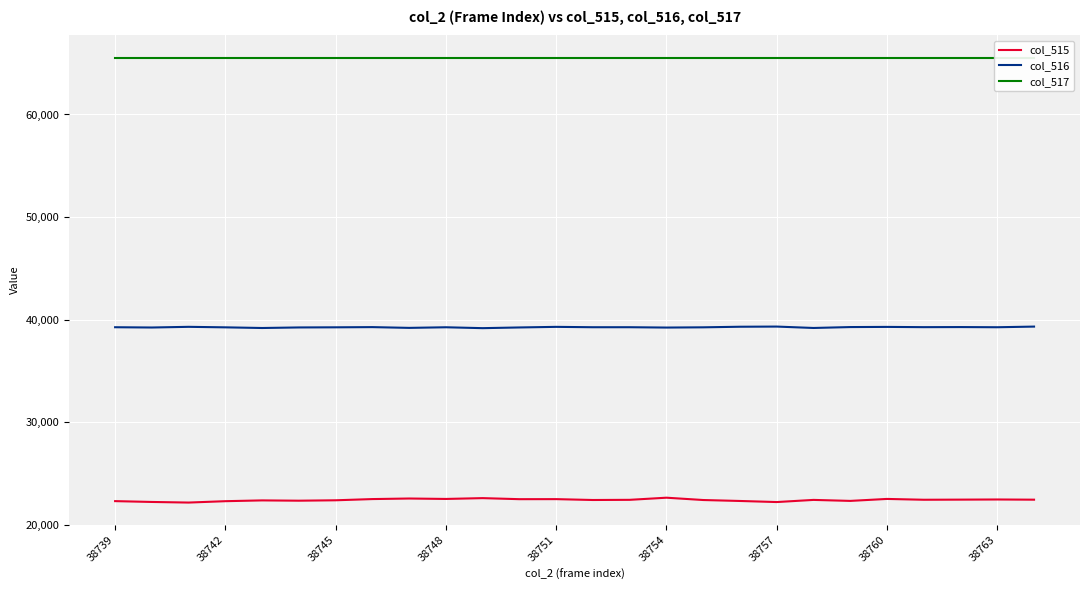

List the series in order of their peak value, lowest first.

col_515, col_516, col_517